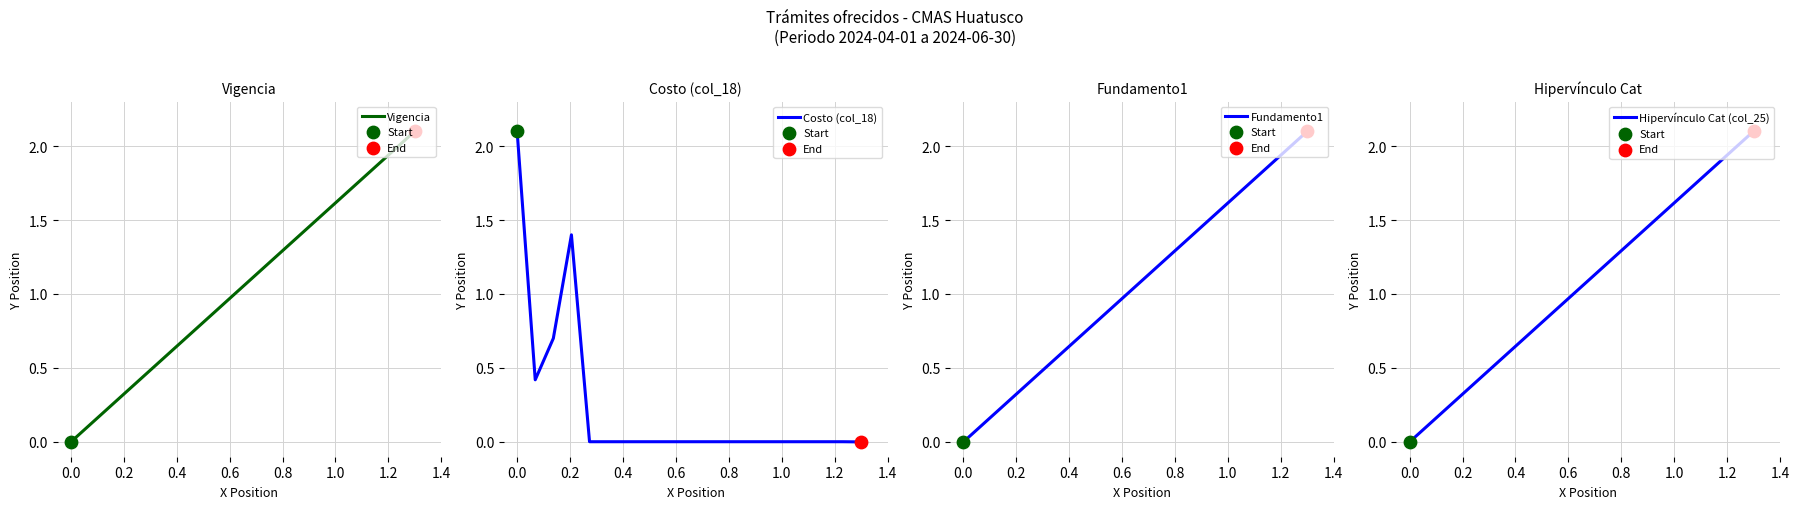

Which series has the widest spread of Y values?

Vigencia